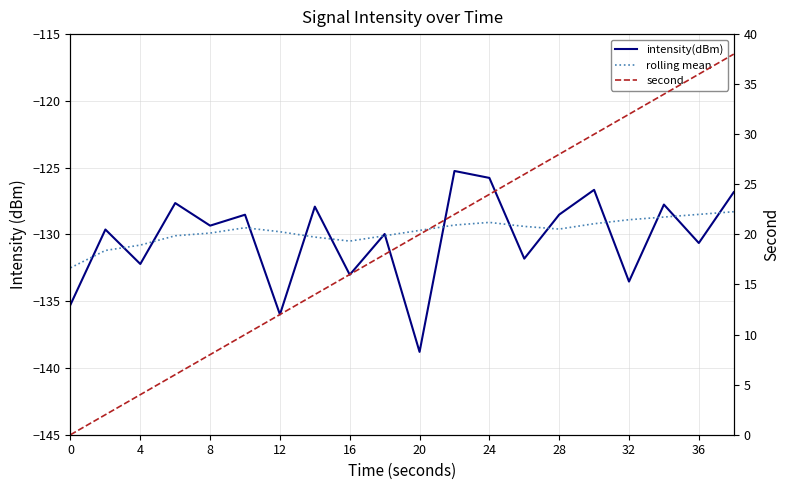

List the series in order of their peak value, highest first.

second, intensity(dBm), rolling mean